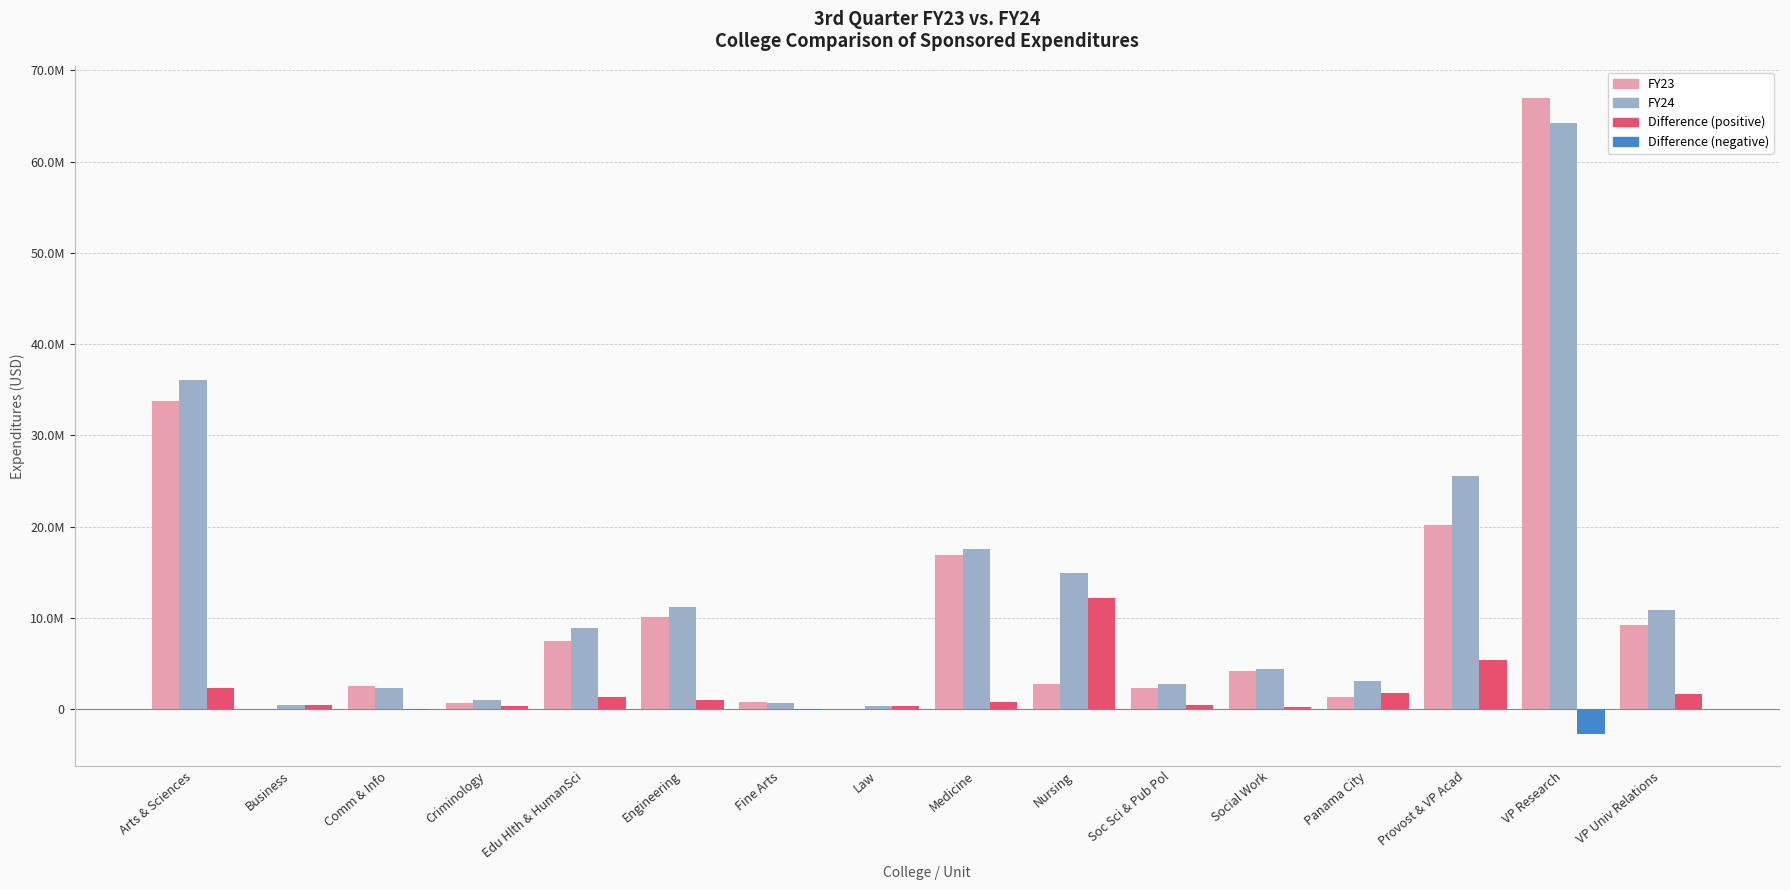

The FY24 series shows 3130490.4 at Panama City. True or false?

True